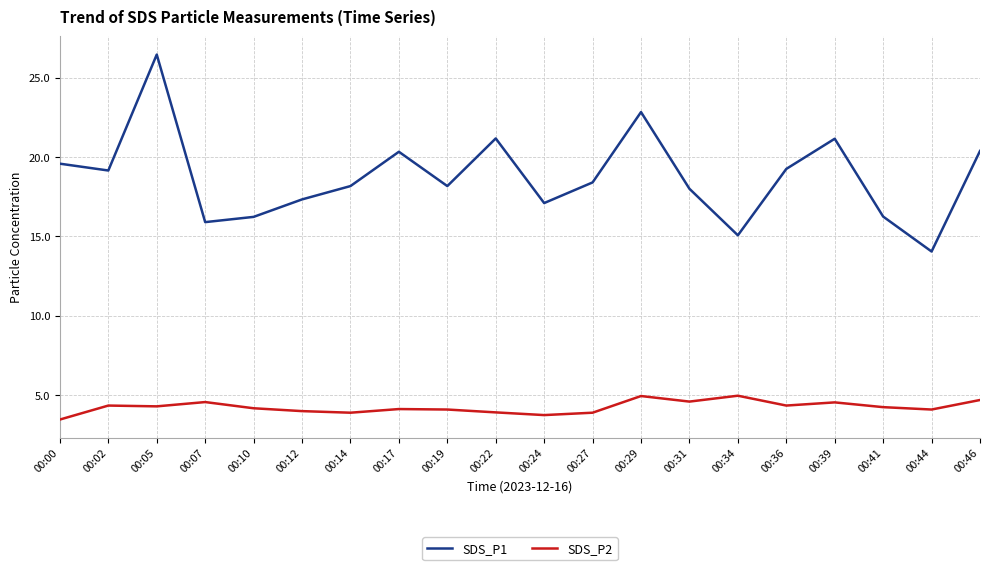

Which category has the highest value in the SDS_P1 series?

00:05